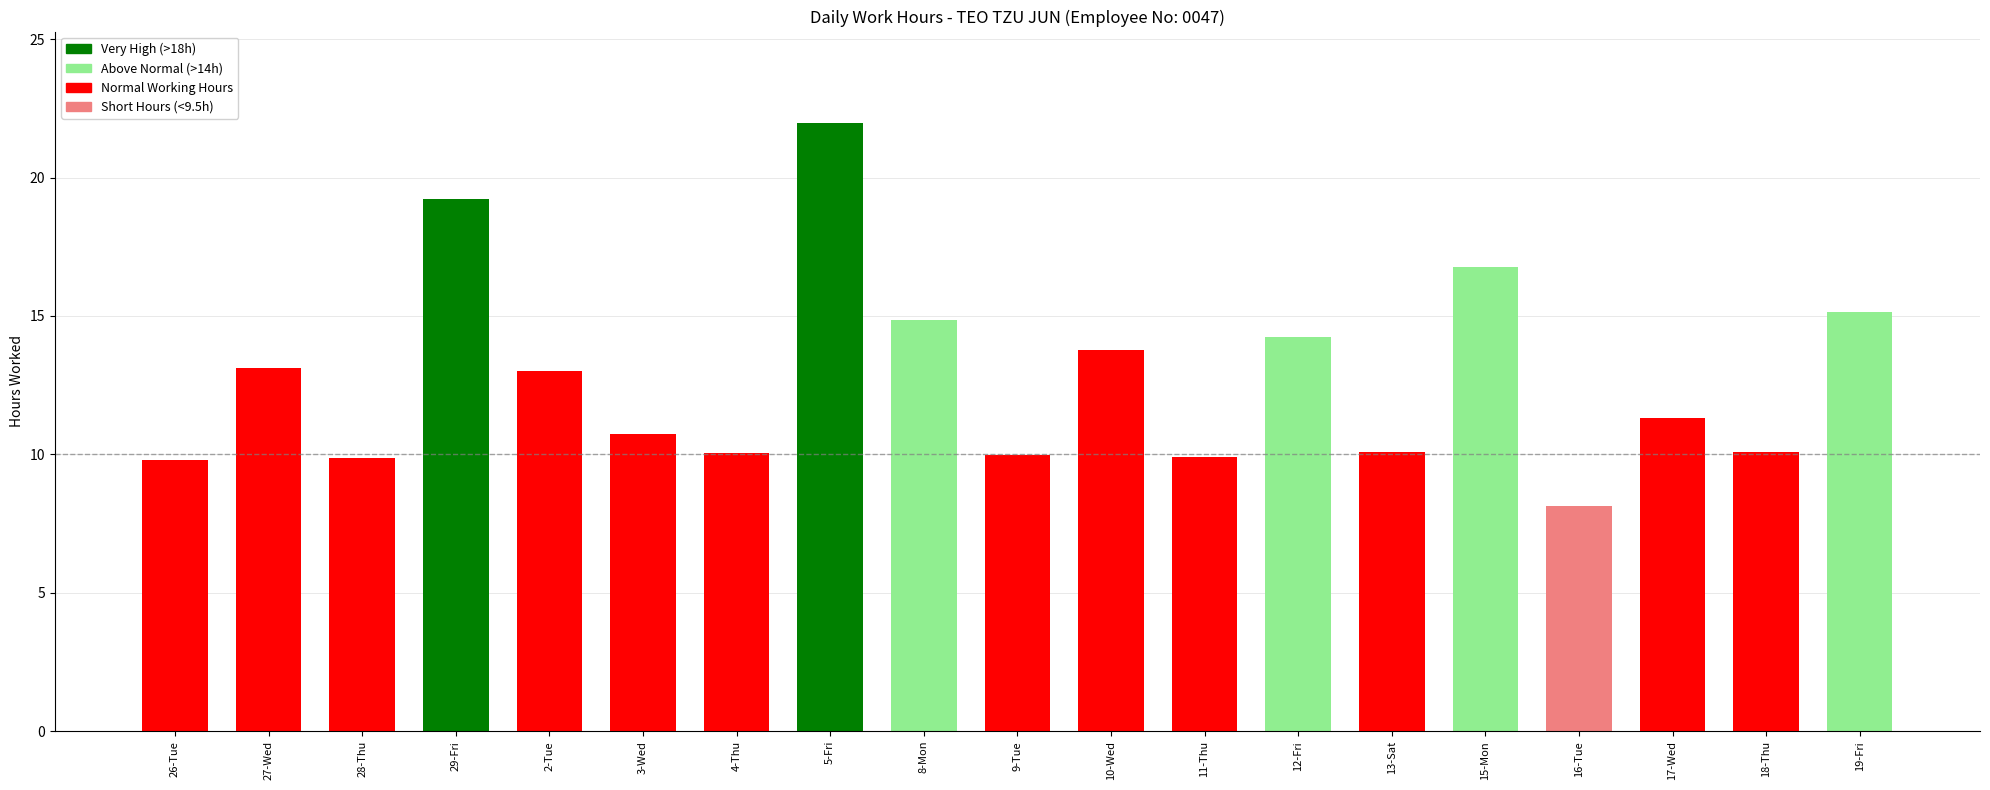

What is the value of the 17th bar from the left?

11.3